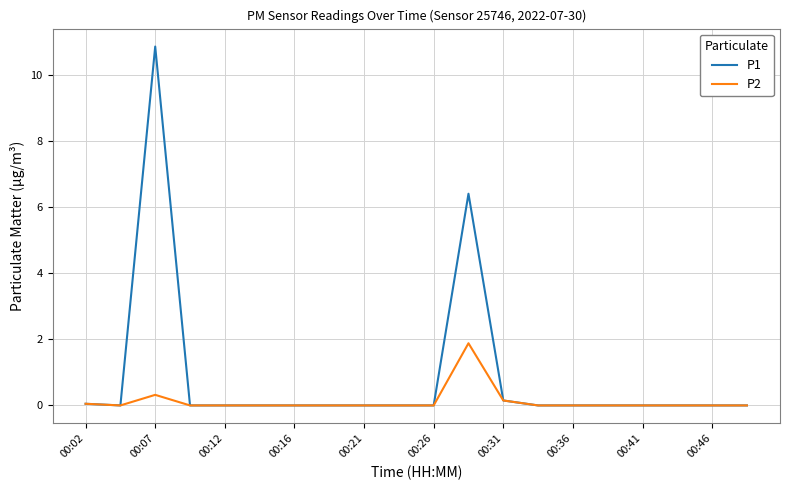

In P2, how many points are higher than both neighbors (excluding endpoints)?

2